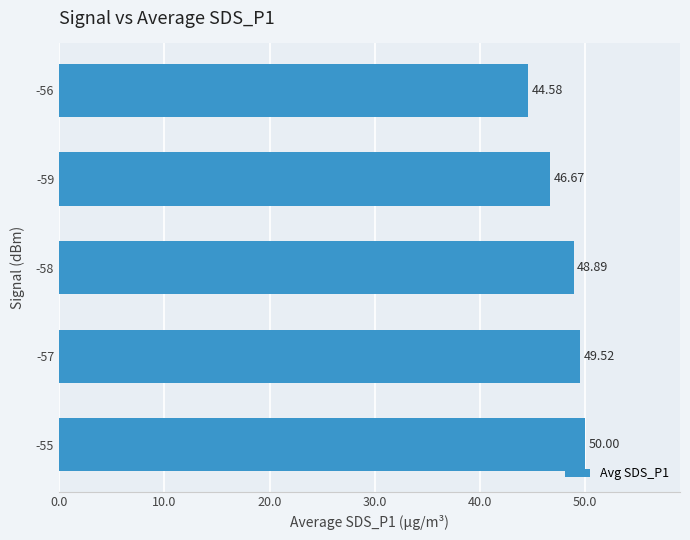

What is the difference between the second highest and minimum values?

4.9